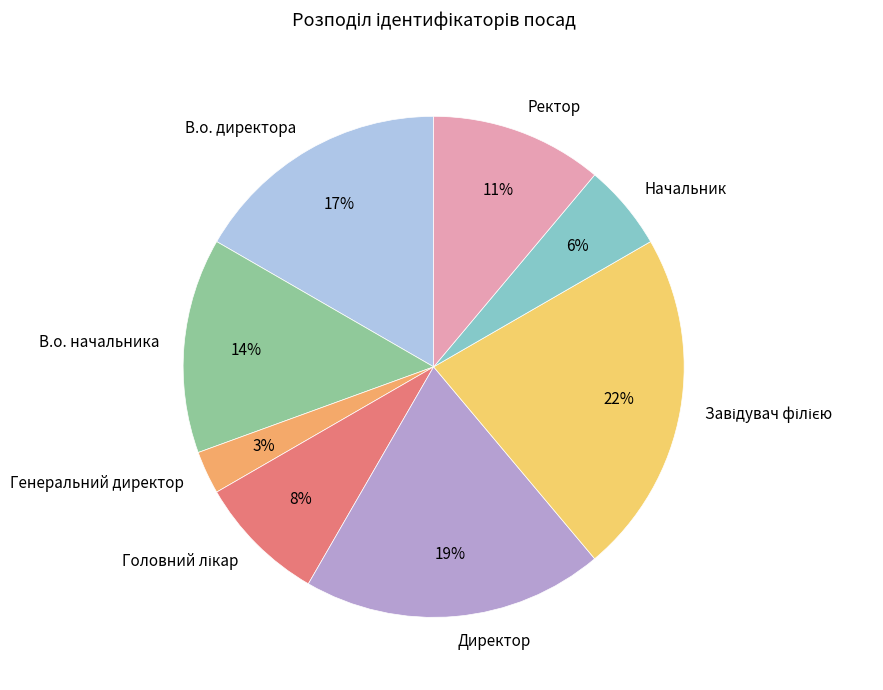

How many slices are in this pie chart?

8